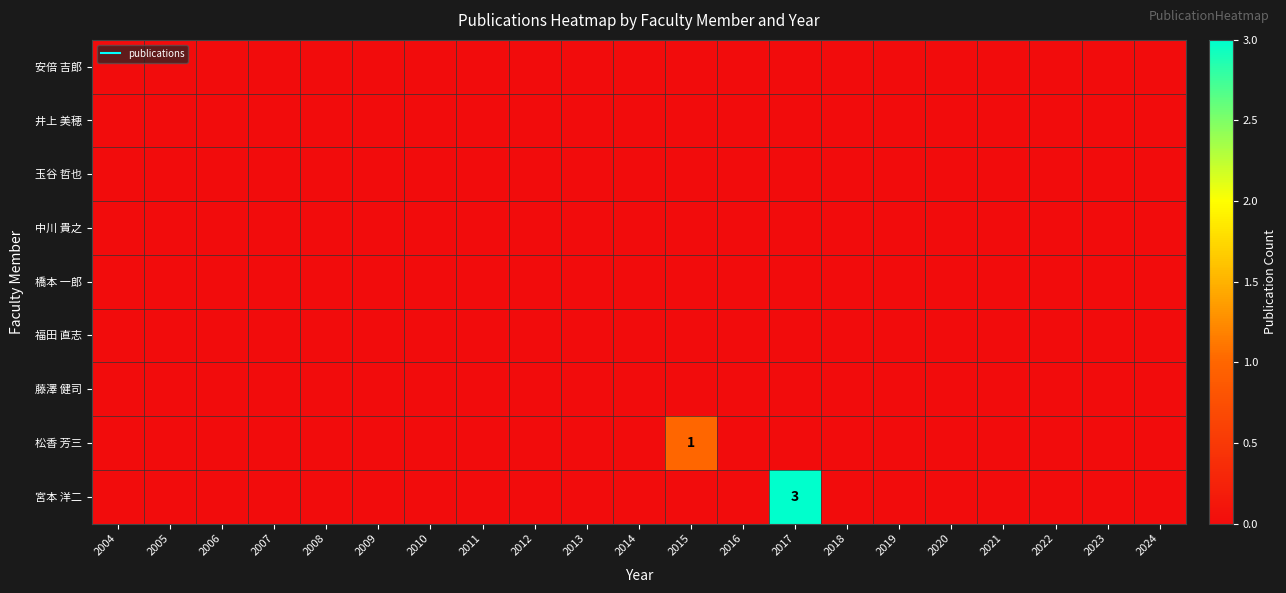

Rank the categories by 中川 貴之 value from lowest to highest.

2004, 2005, 2006, 2007, 2008, 2009, 2010, 2011, 2012, 2013, 2014, 2015, 2016, 2017, 2018, 2019, 2020, 2021, 2022, 2023, 2024